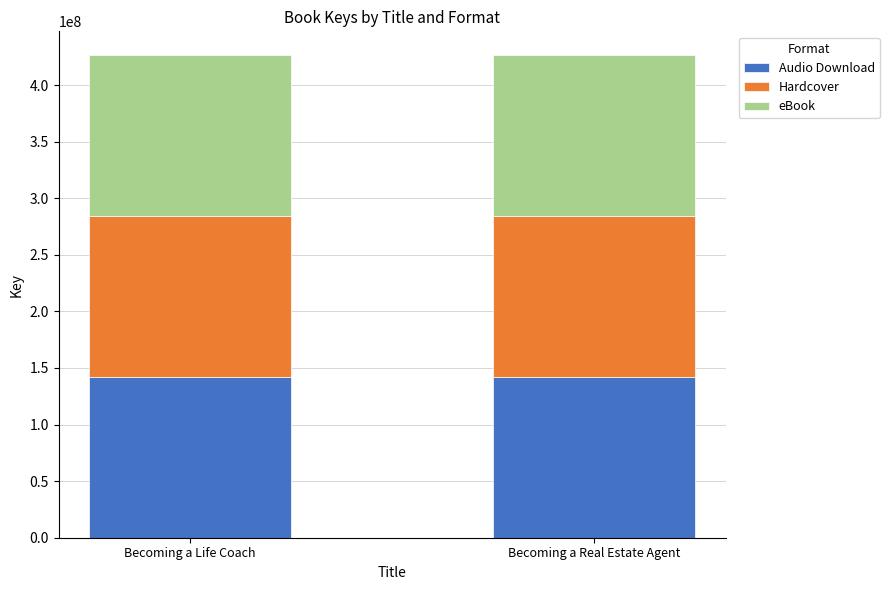

What is the lowest value of the Audio Download series?

142042601